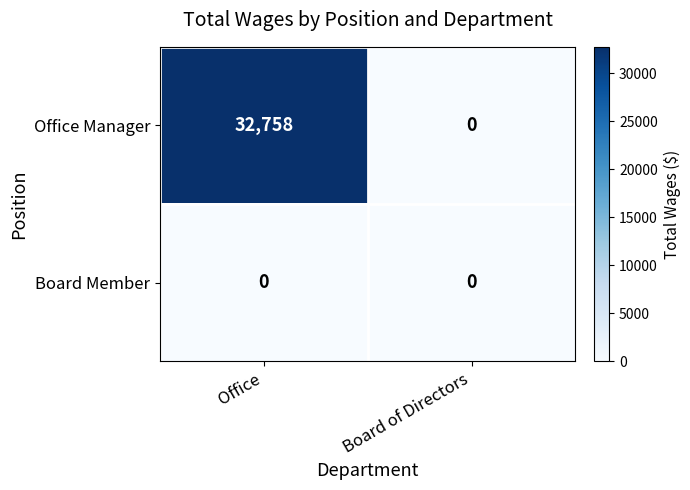

How many distinct data groups are displayed?

2